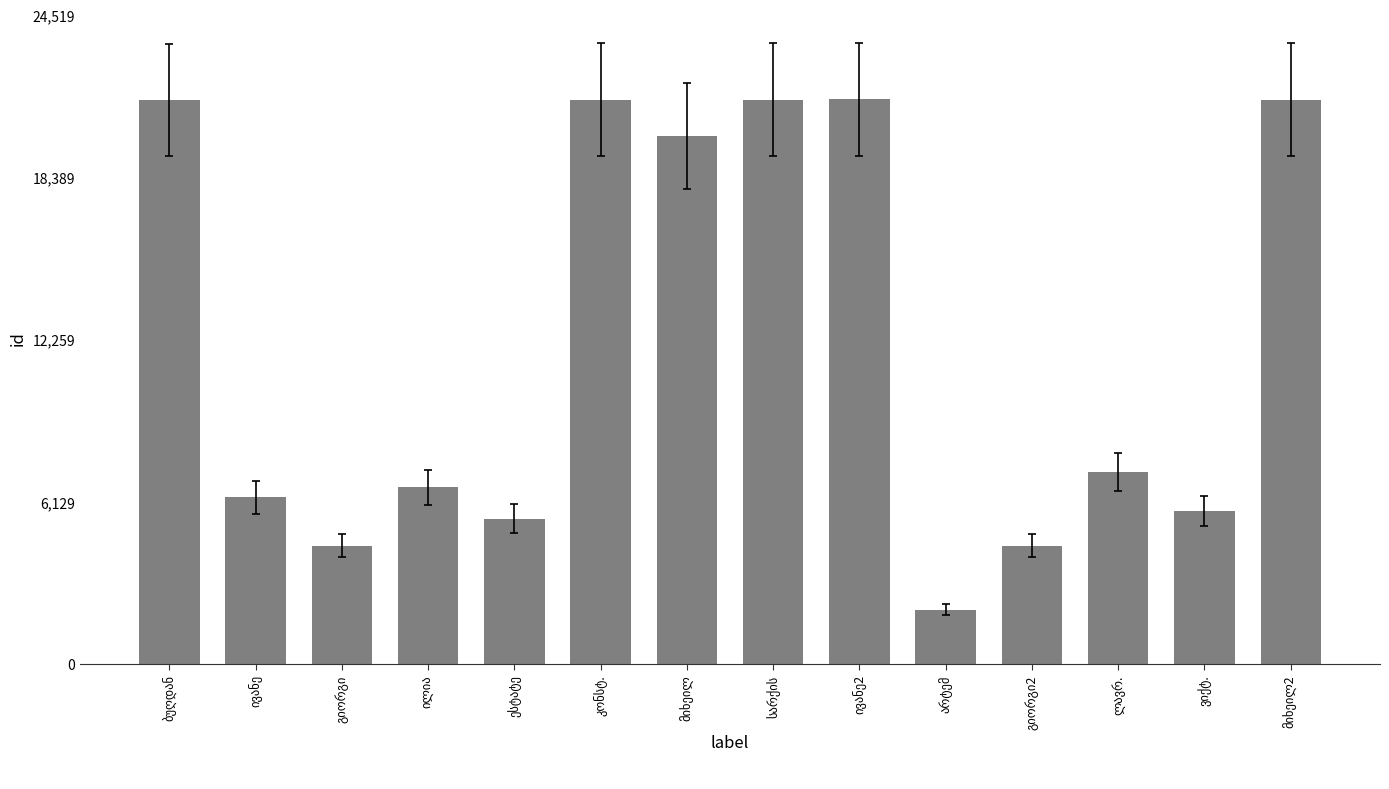

What is the value of the 10th bar from the left?

2054